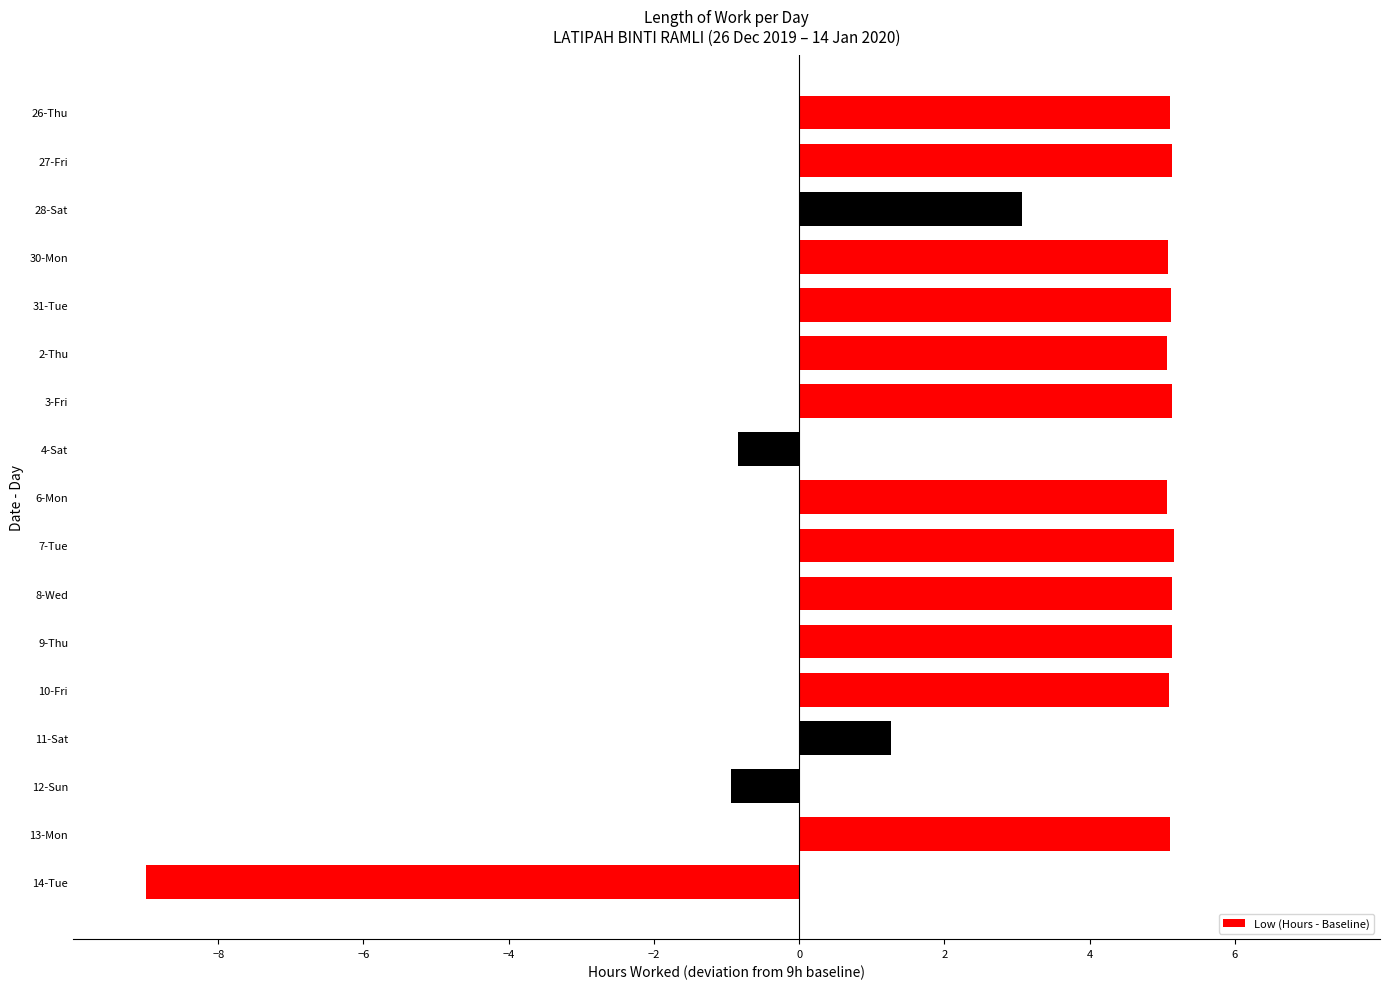

What is the maximum value shown in the chart?

5.2